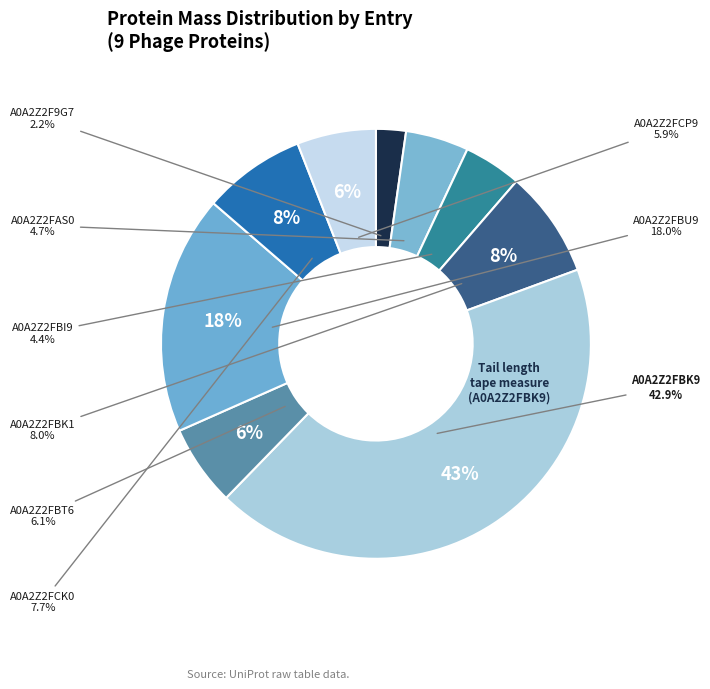

Is it true that A0A2Z2FAS0 is 5% of the pie?

True